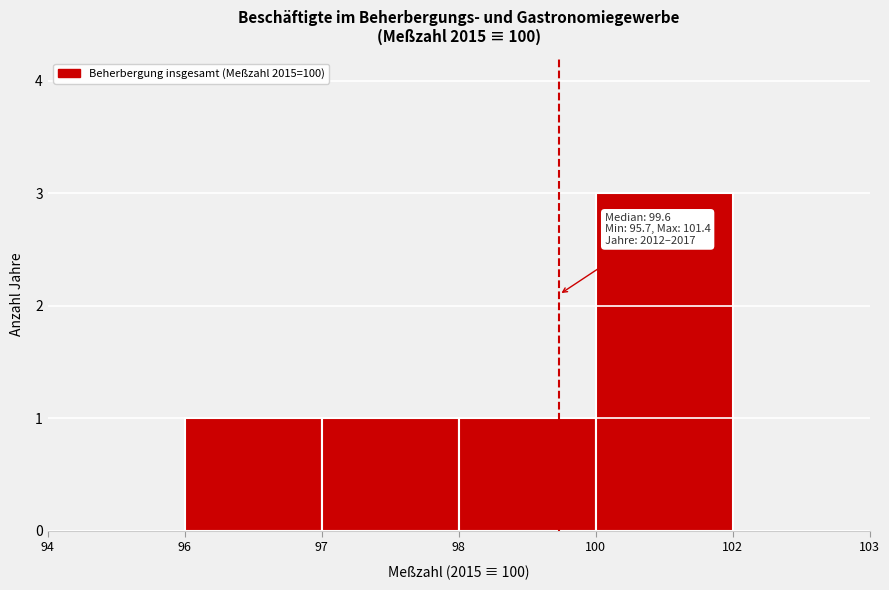

Reading left to right, extract all data points from this chart.

94=0	96=1	97=1	98=1	100=3	102=0